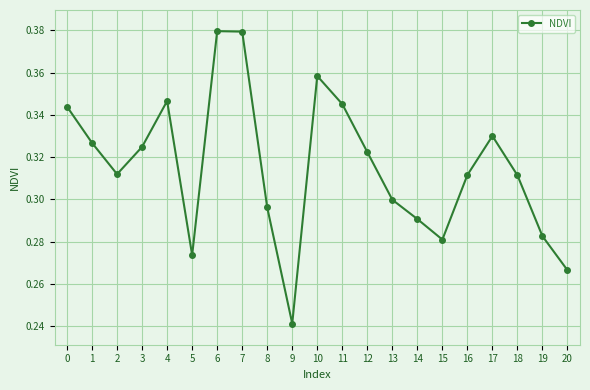

How many values are between 0 and 1?

21